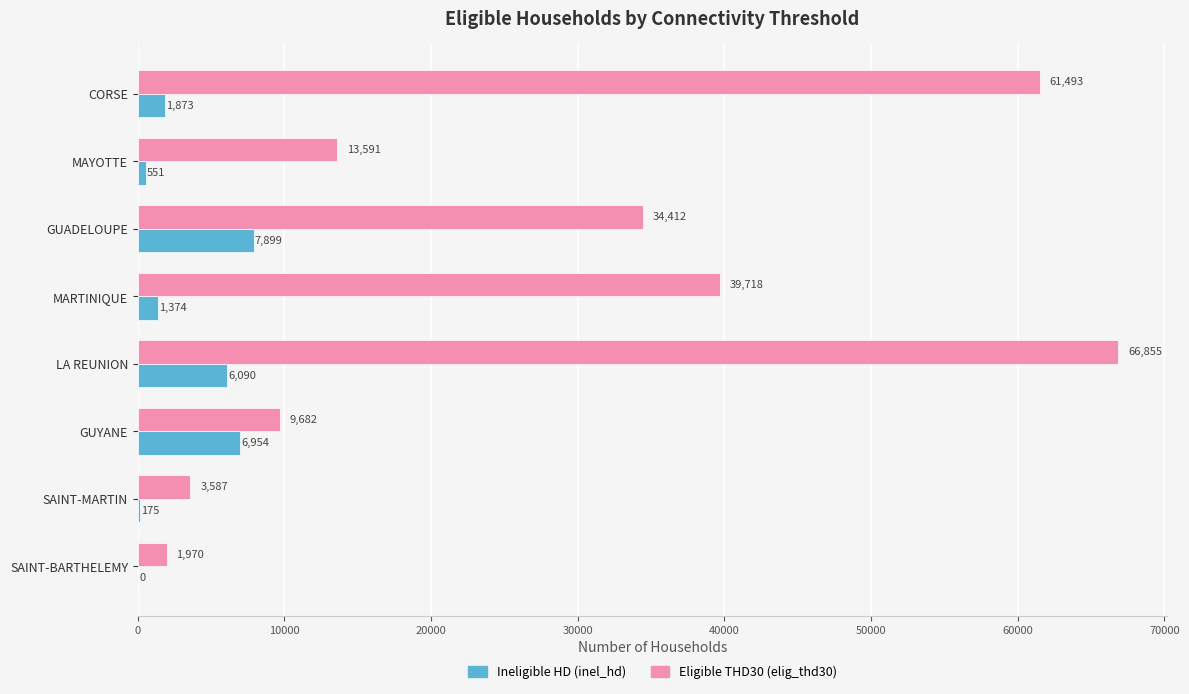

At which label is Ineligible HD (inel_hd) closest to 3949?

CORSE